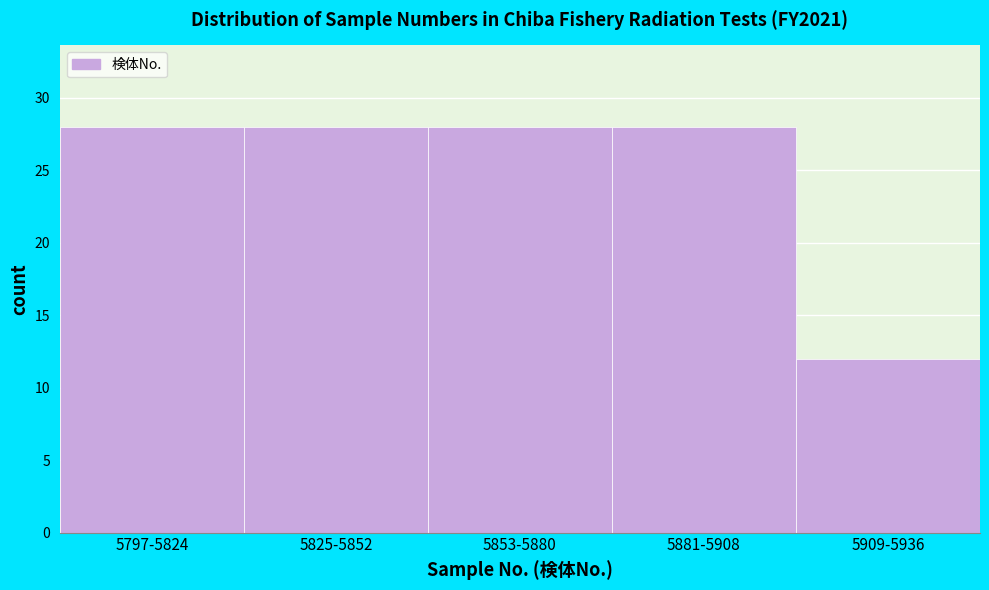

Reading left to right, extract all data points from this chart.

5797-5824=28	5825-5852=28	5853-5880=28	5881-5908=28	5909-5936=12